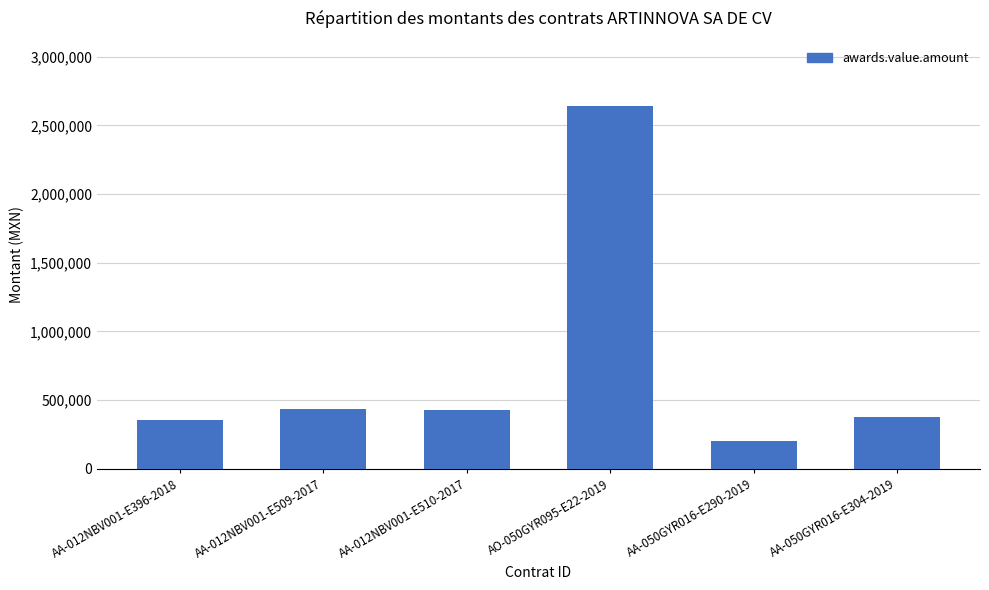

What position from the right is AA-012NBV001-E396-2018?

6